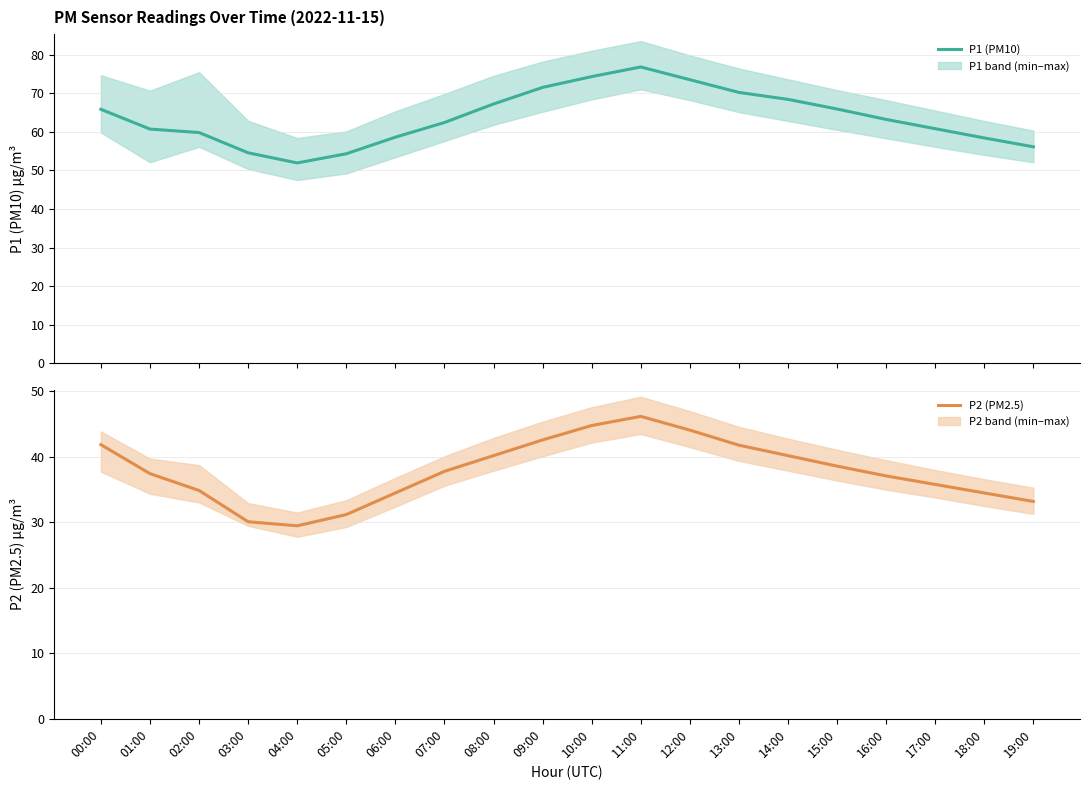

Count the number of data series in this chart.

2